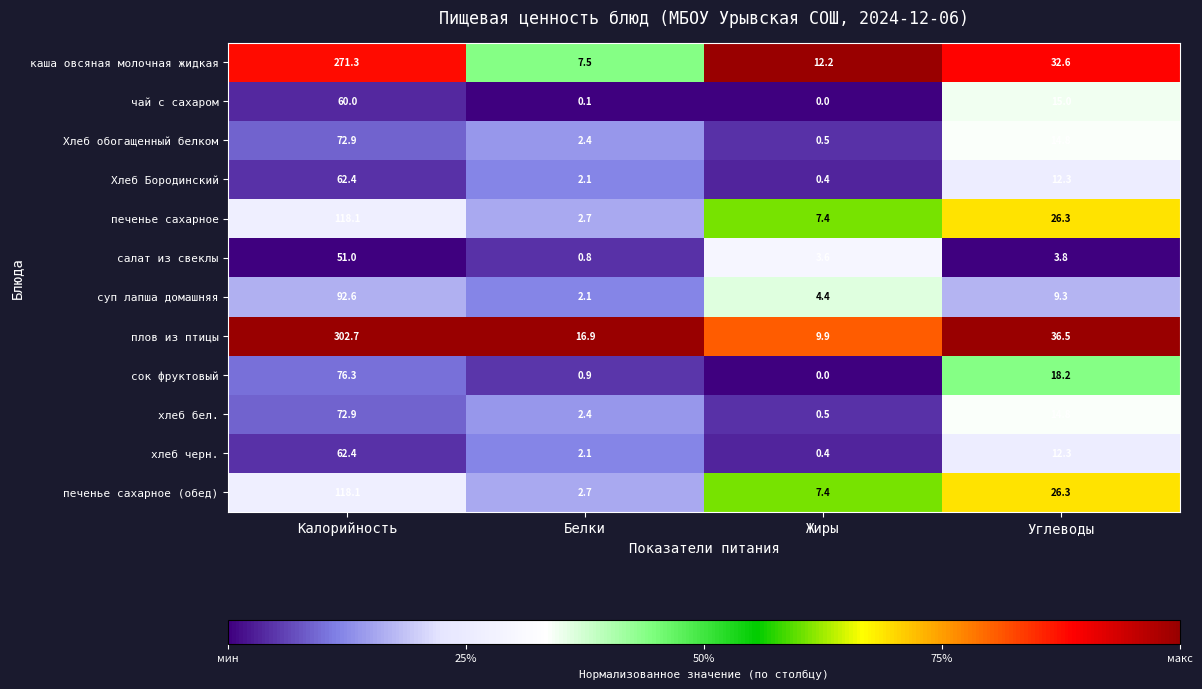

Between Калорийность and Белки, which series saw the biggest shift?

плов из птицы